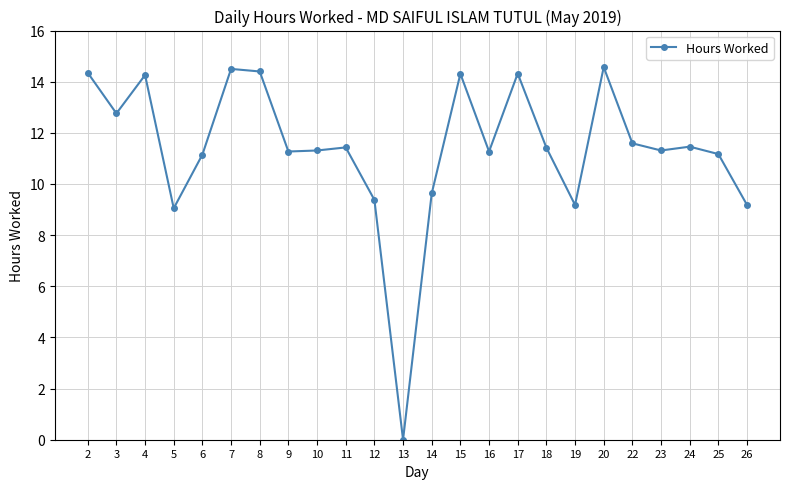

How many points are higher than both their immediate neighbors (excluding endpoints)?

7